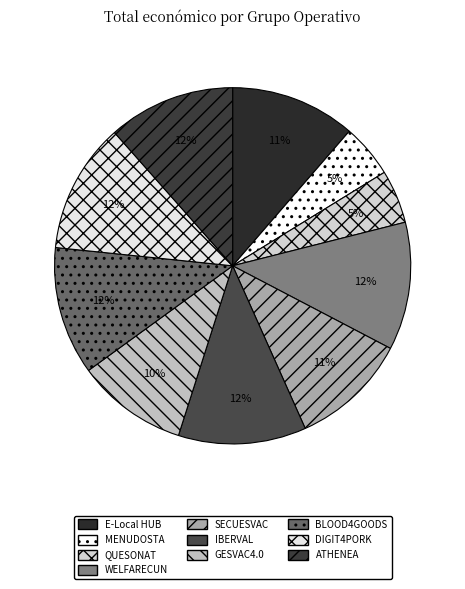

Combined, do MENUDOSTA and SECUESVAC account for over 50%?

No